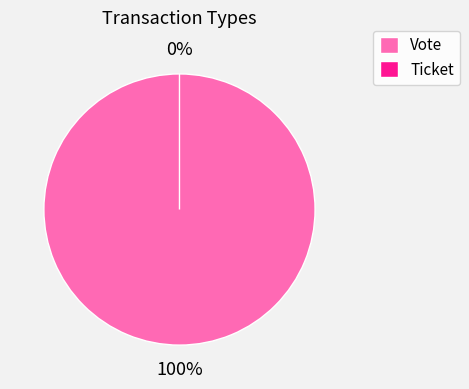

What is the change in value from Vote to Ticket?

-1